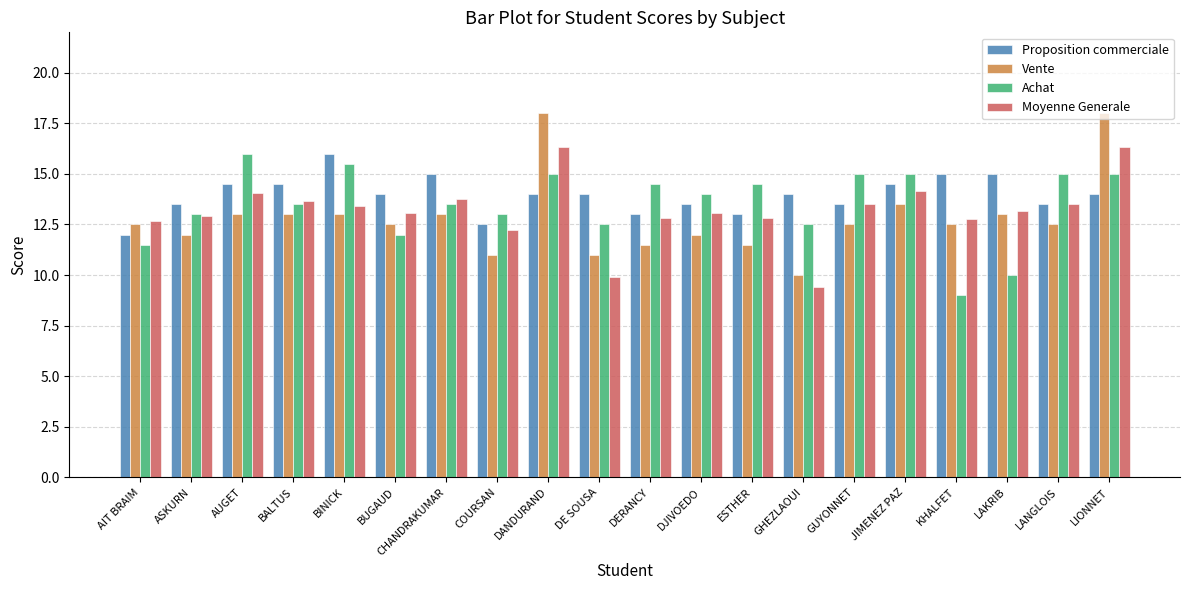

What is the label of the 13th bar from the right?

COURSAN